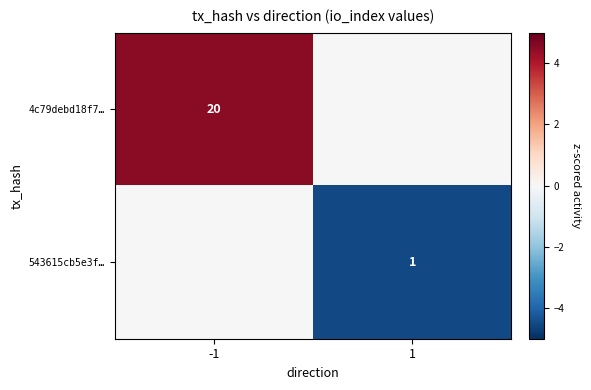

The value of 4c79debd18f7… at -1 is 12. True or false?

False